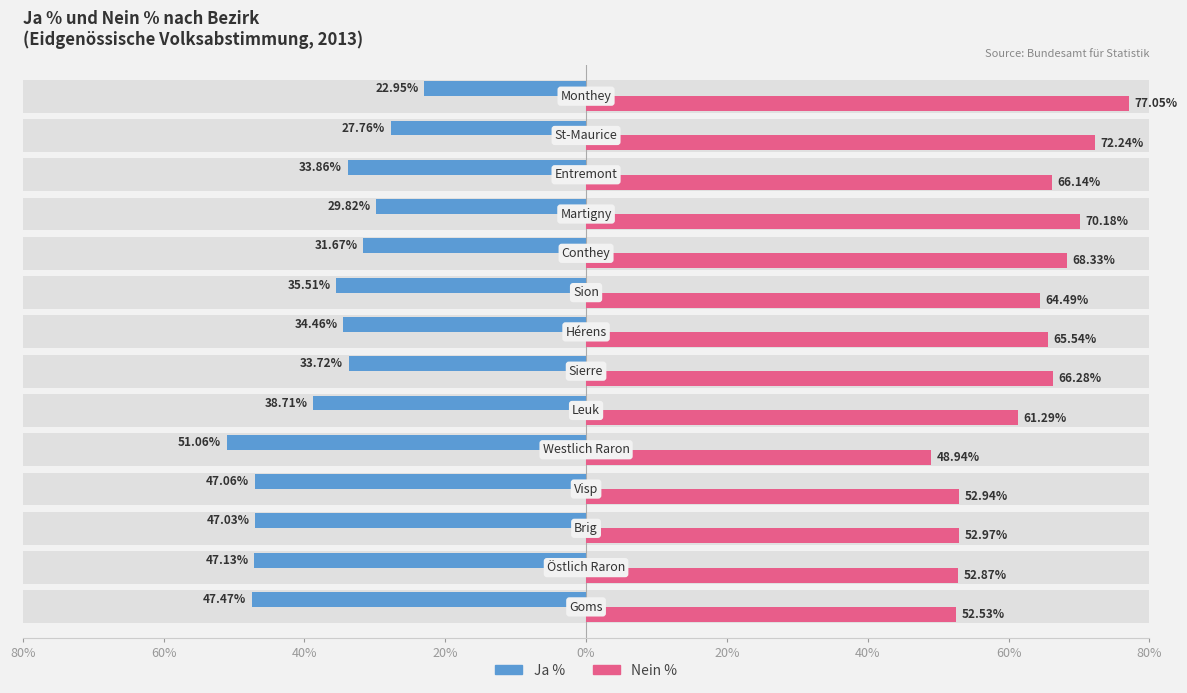

What is the smallest value displayed?

-51.1